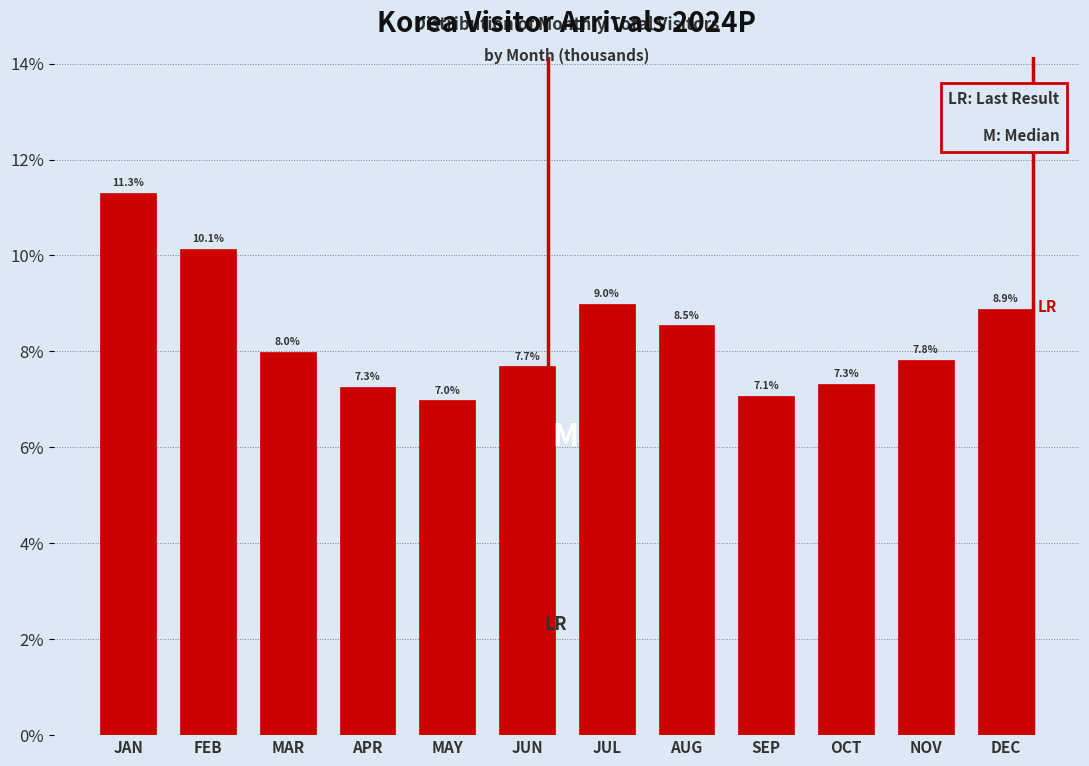

Reading left to right, transcribe all the data shown in this chart.

JAN=11.3	FEB=10.1	MAR=8.0	APR=7.3	MAY=7.0	JUN=7.7	JUL=9.0	AUG=8.5	SEP=7.1	OCT=7.3	NOV=7.8	DEC=8.9